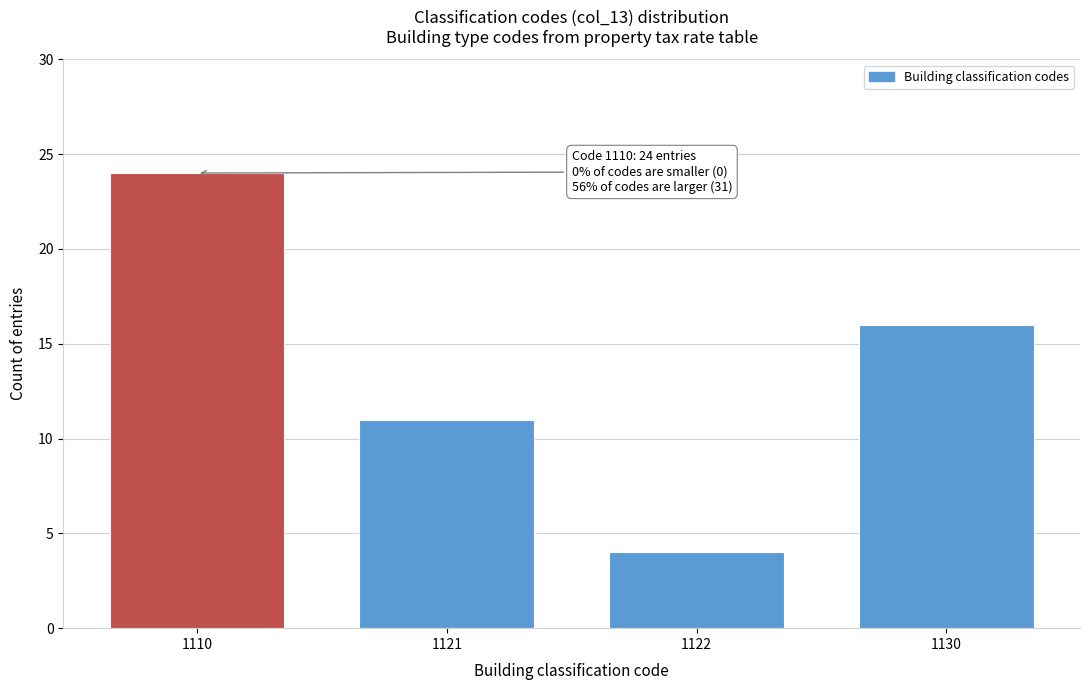

Reading right to left, list all the values displayed in this chart.

1130=16	1122=4	1121=11	1110=24